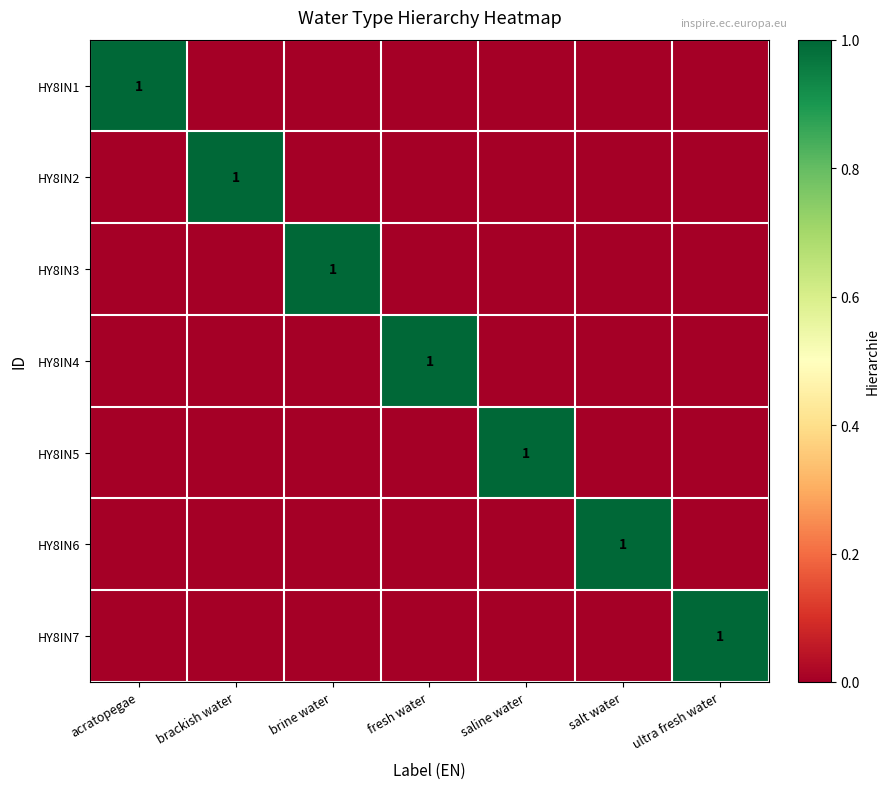

True or false: HY8IN3 has a value of 2 at brine water.

False